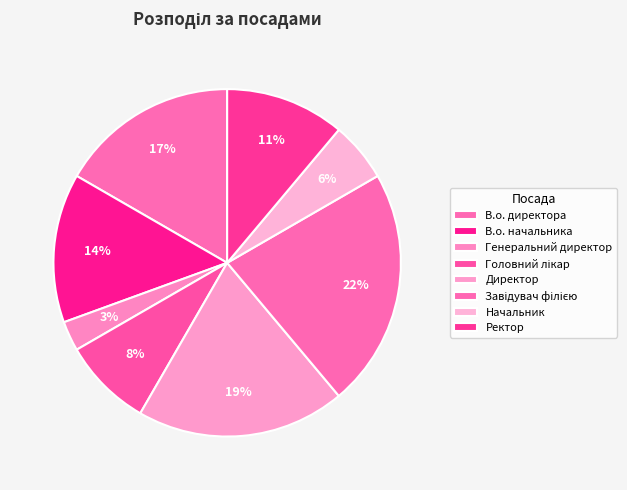

Is it true that В.о. начальника is 19% of the pie?

False